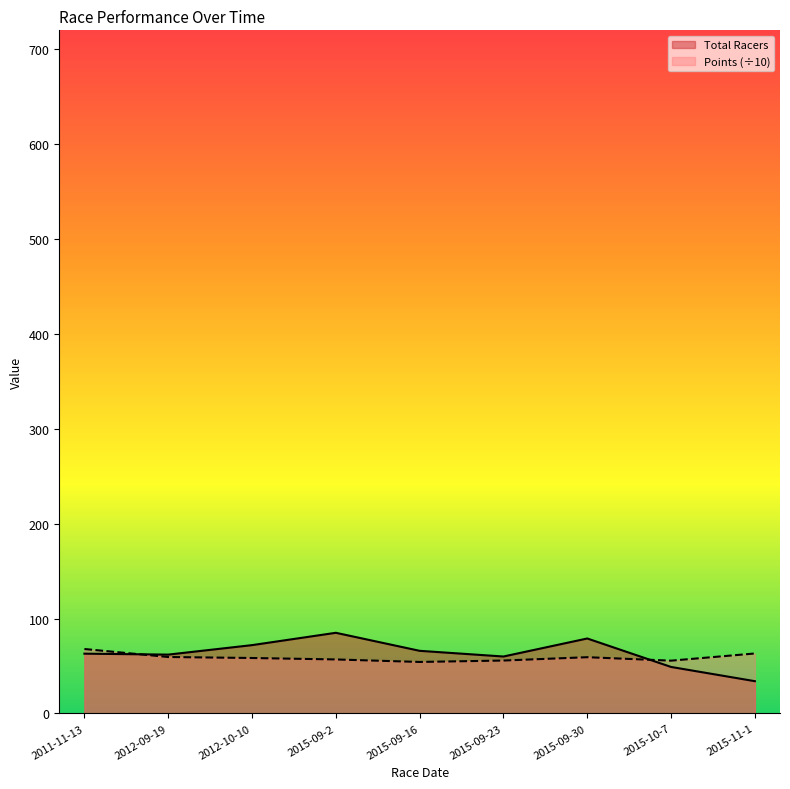

True or false: Total Racers has more than 0 interior local peaks.

True